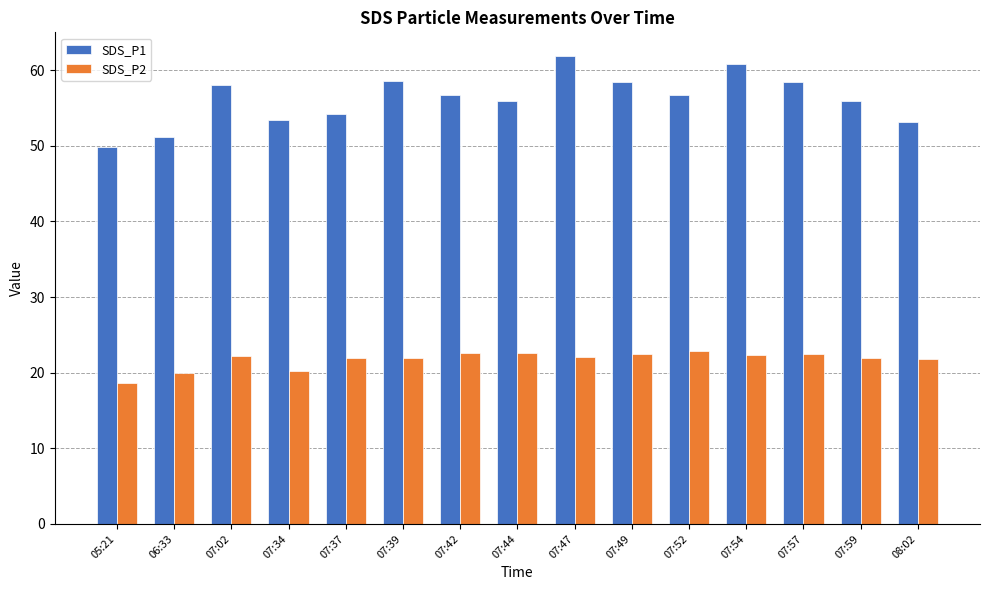

What is the minimum value shown in the chart?

18.6